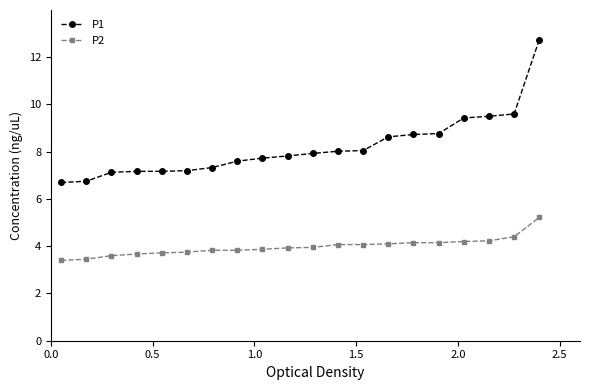

Which series has the largest total across all categories?

P1